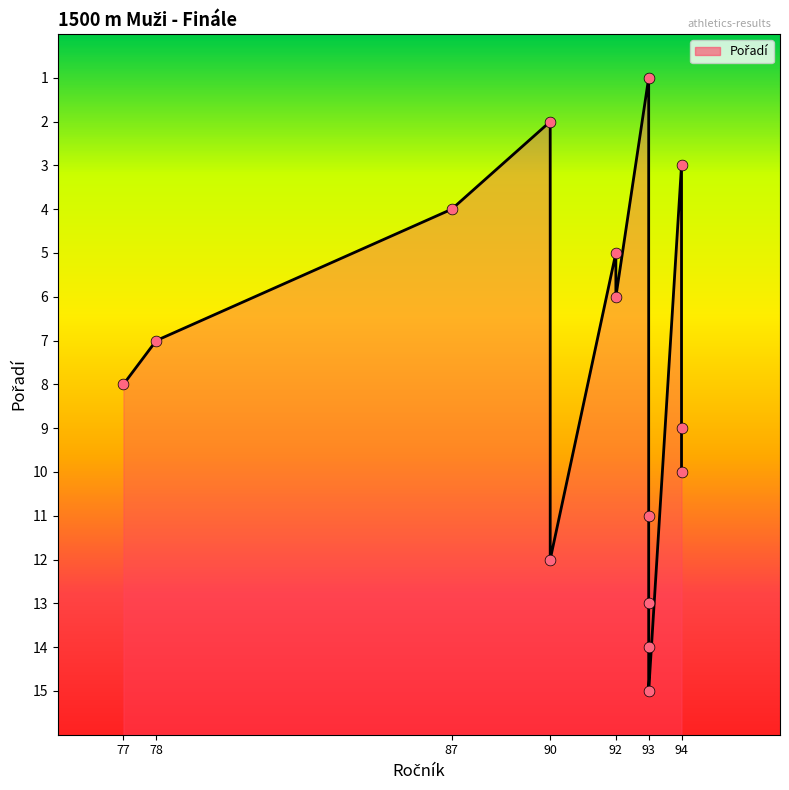

What is the change in value from 92 to 93?

+8